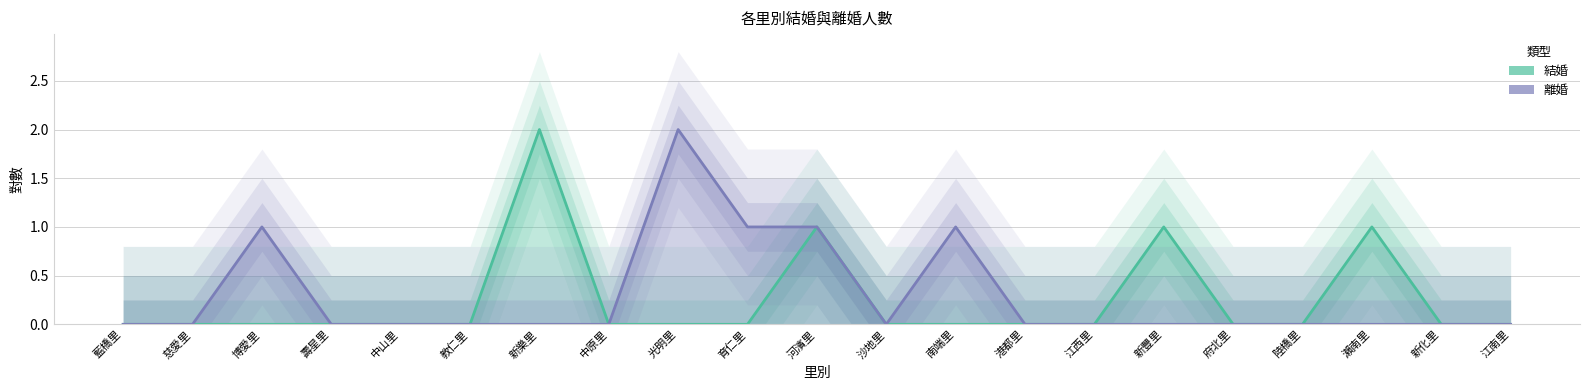

Which series changed the most between 慈愛里 and 沙地里?

結婚